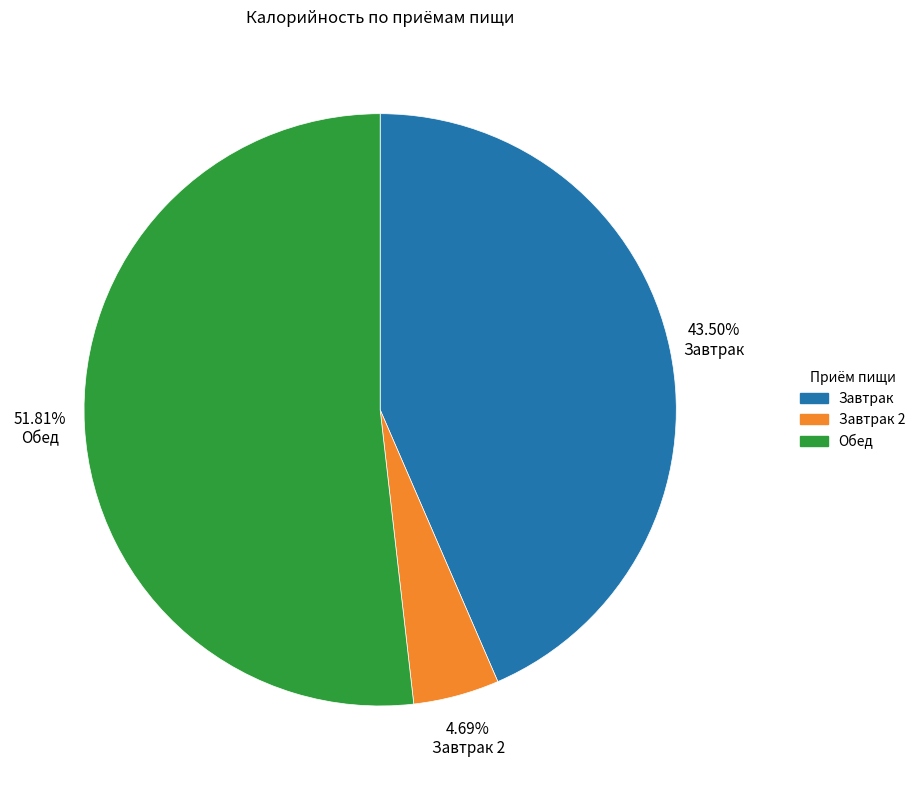

Is there a majority slice in this chart?

Yes